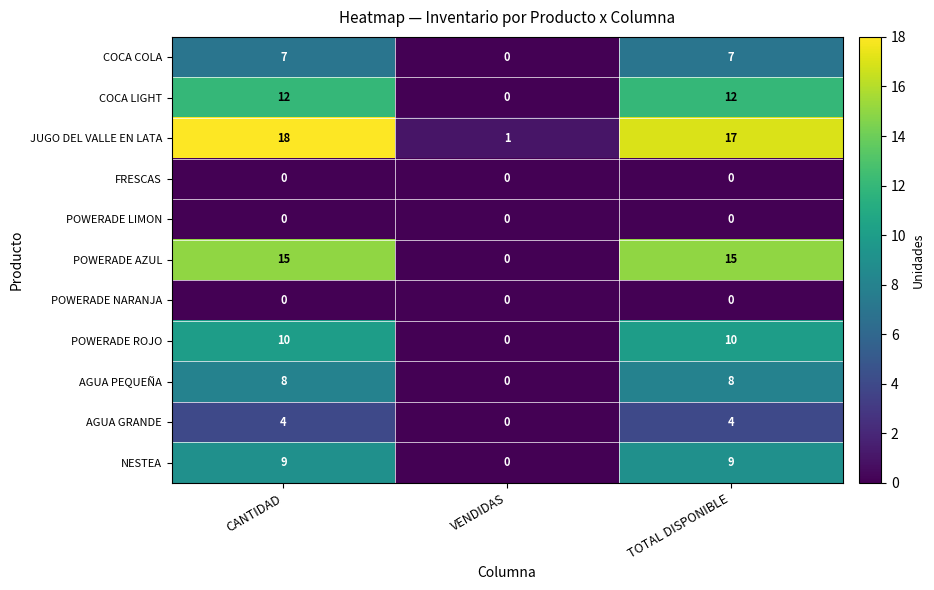

Is it true that JUGO DEL VALLE EN LATA equals 17 at TOTAL DISPONIBLE?

True